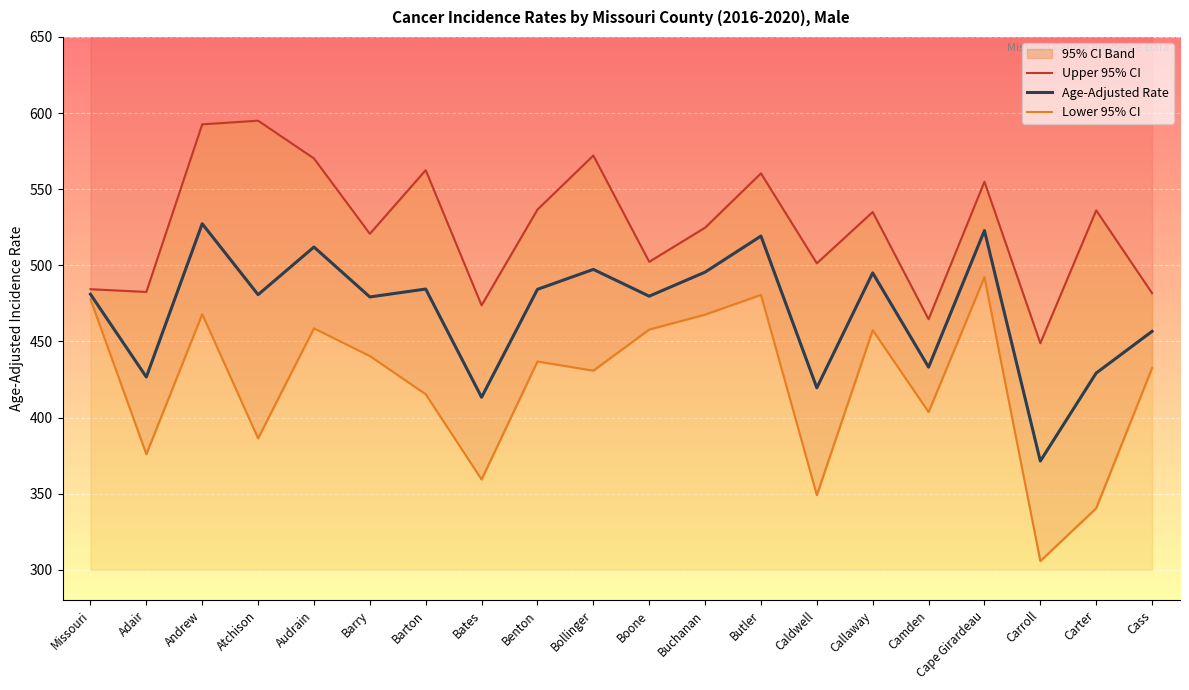

At which label does Upper 95% CI reach its minimum?

Carroll